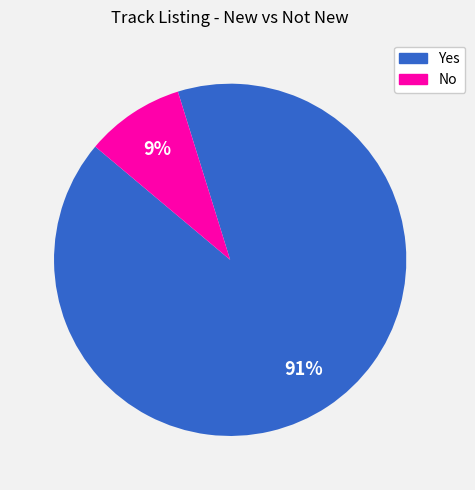

Is it true that No is 23% of the pie?

False